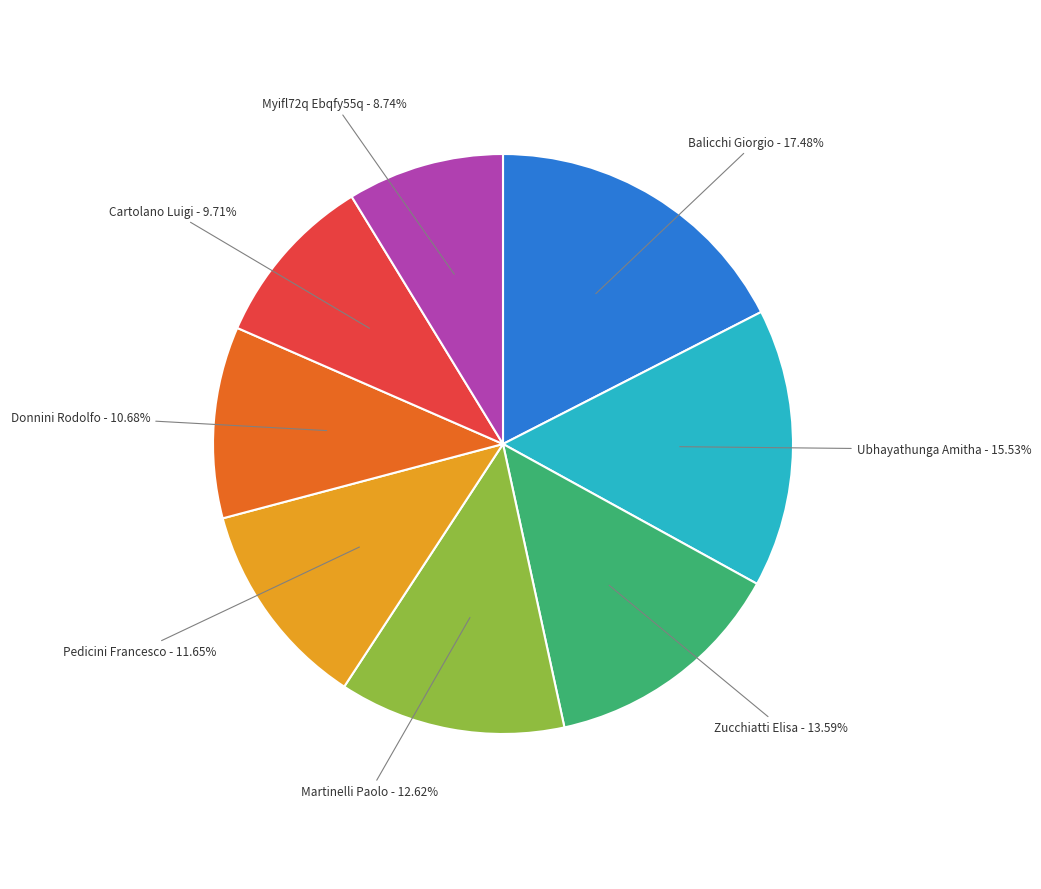

Which has a higher value, Myifl72q Ebqfy55q or Balicchi Giorgio?

Balicchi Giorgio